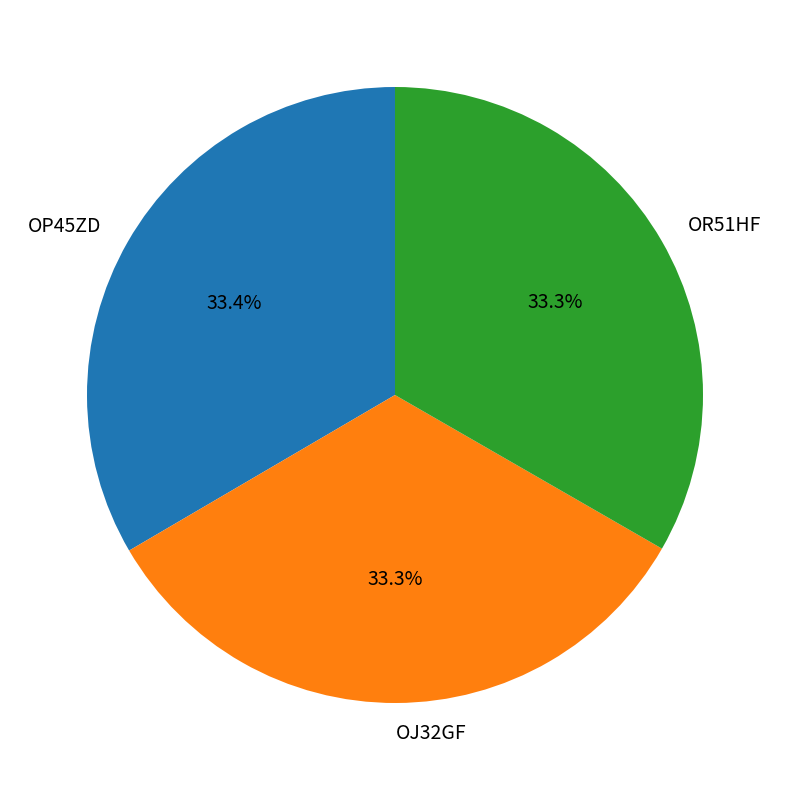

How much of the chart is everything except OJ32GF?

66.7%